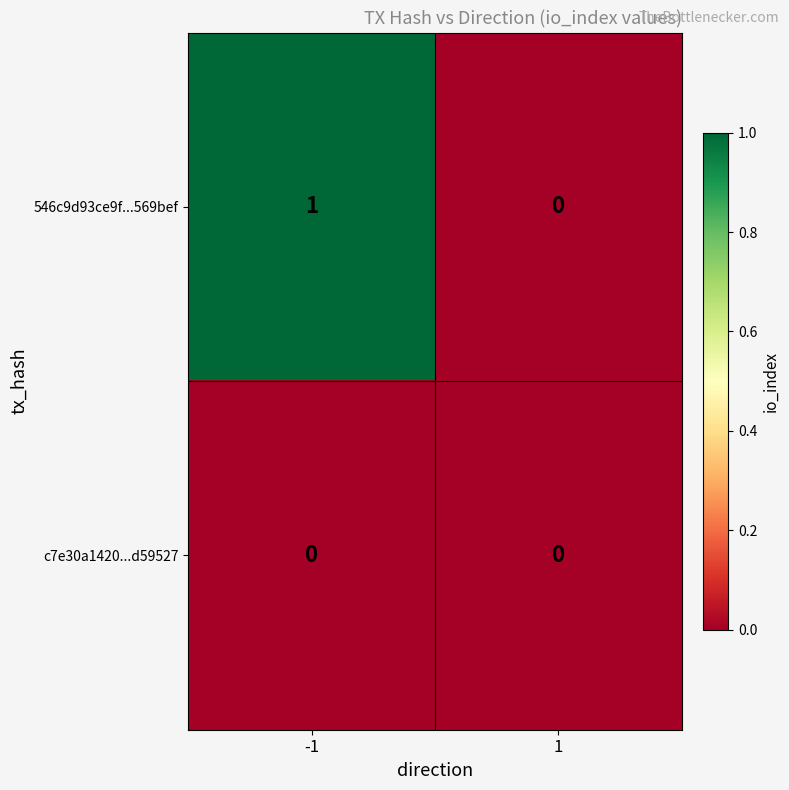

Reading left to right, what are all the values shown in this chart?

546c9d93ce9f...569bef: 1	0
c7e30a1420...d59527: 0	0